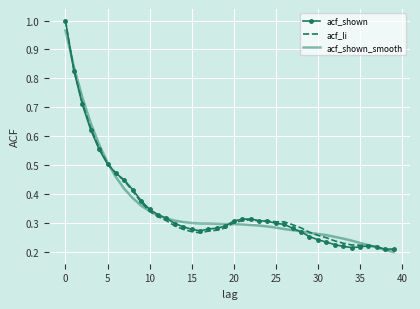

The acf_shown series shows 0.1 at 10. True or false?

False